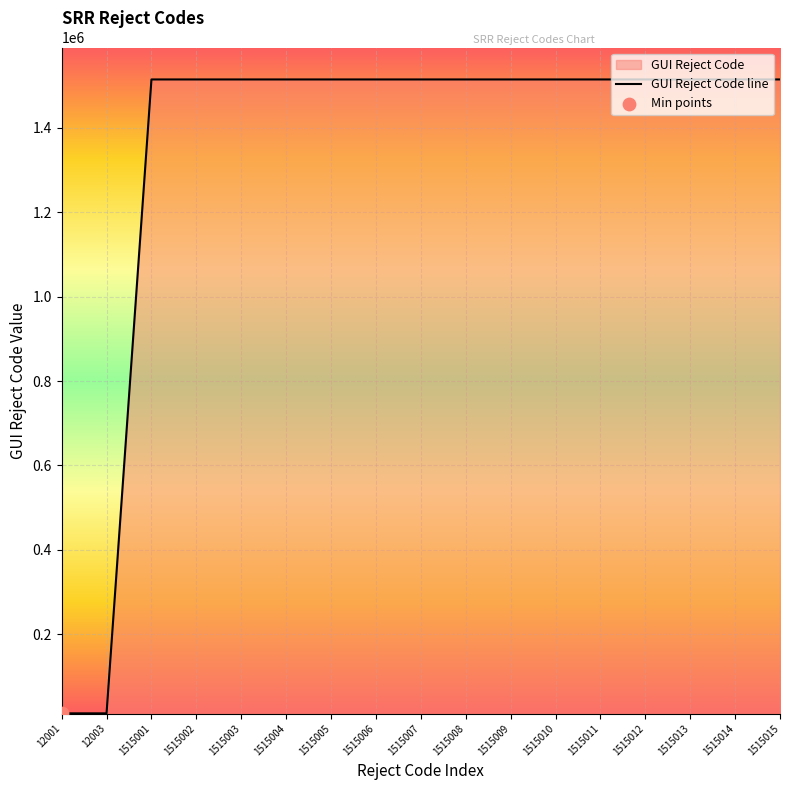

Approximately how many times larger is the value at 1515001 compared to 1515009?

1.0